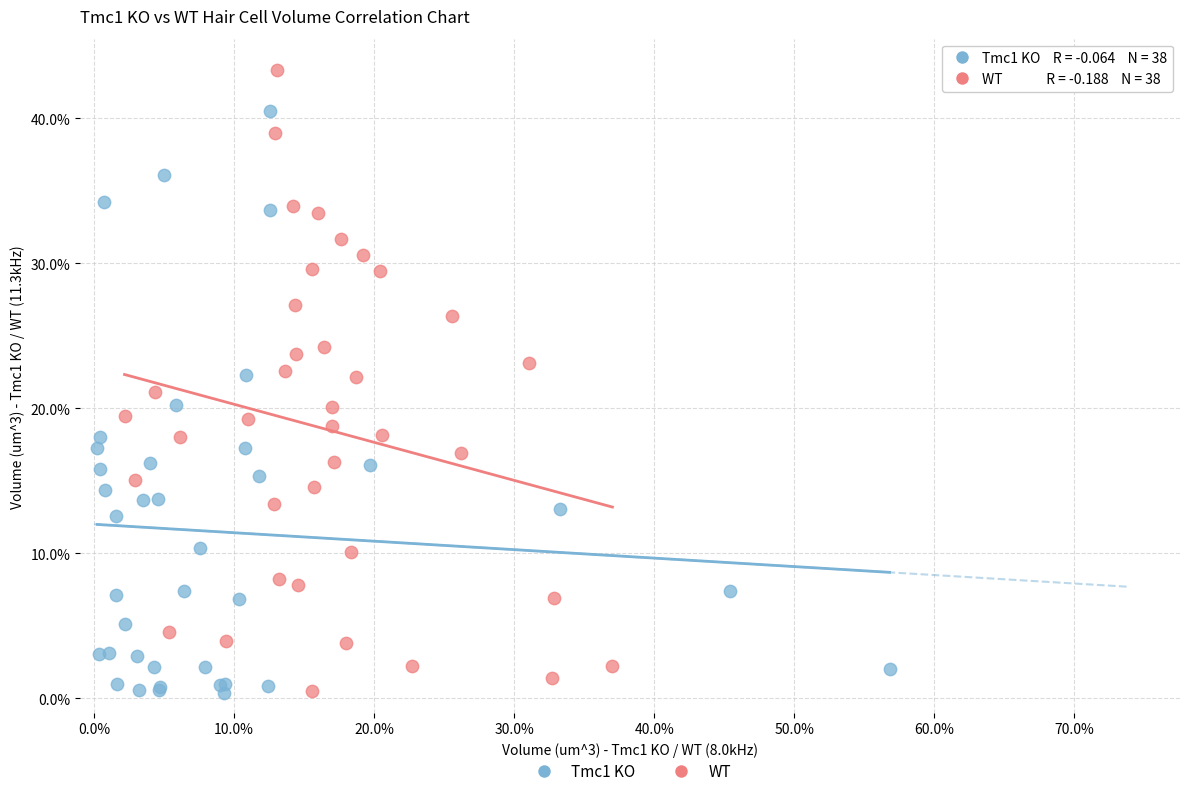

What are all the series names shown in the legend?

Tmc1 KO, WT